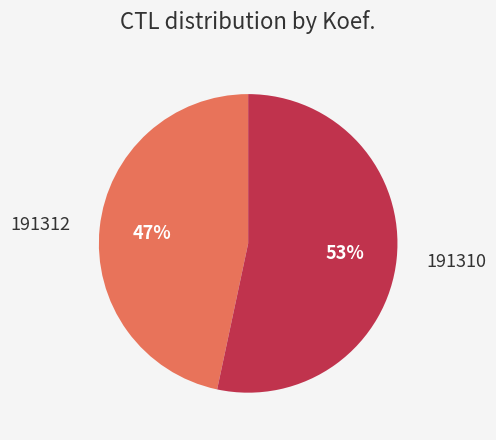

Count the number of slices in the pie.

2